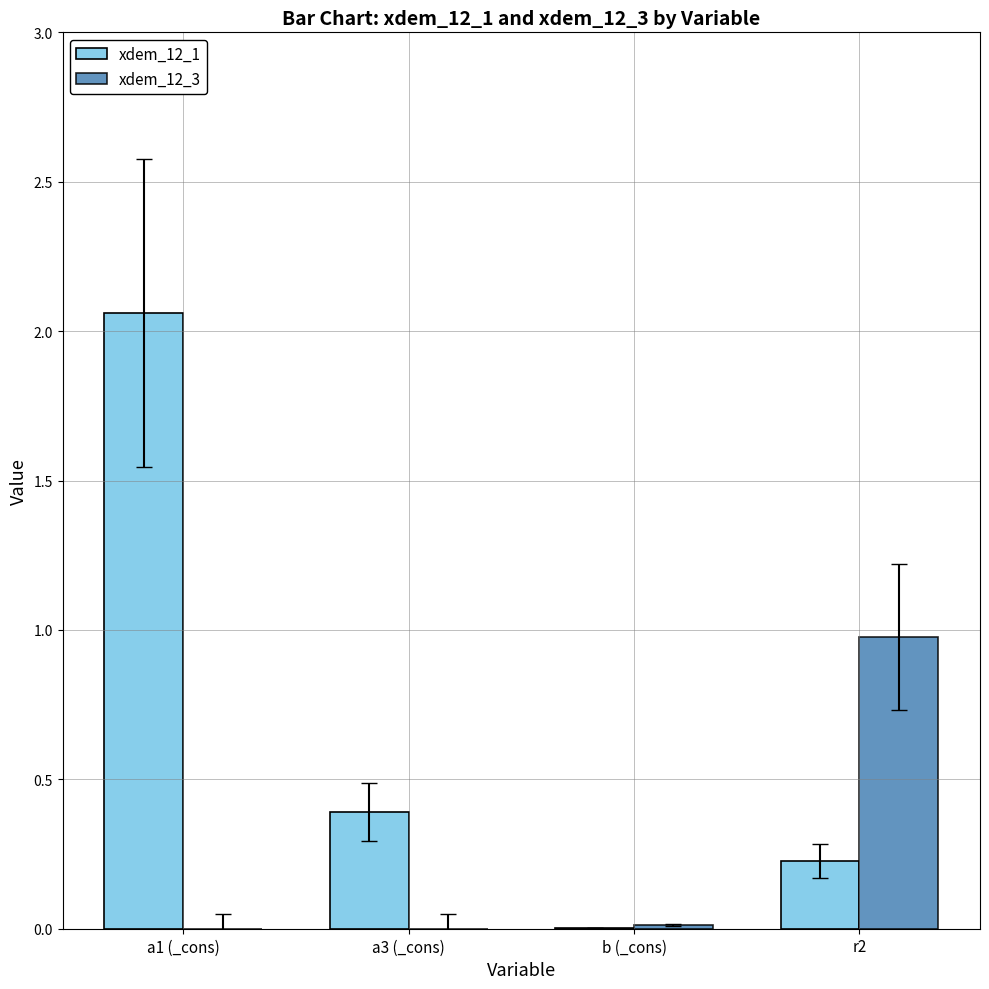

At which category is the sum across all series the highest?

a1 (_cons)